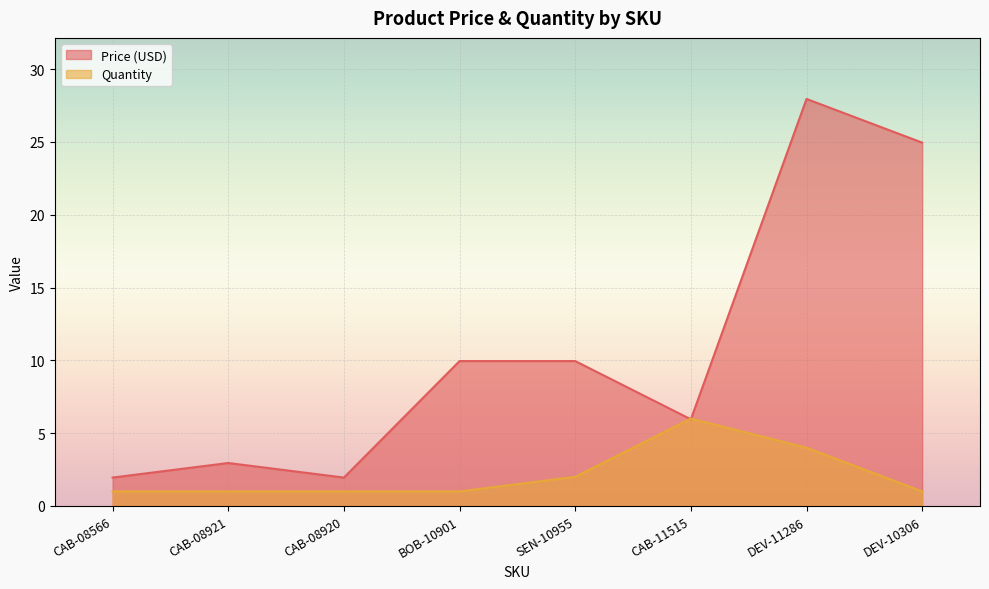

Between SEN-10955 and DEV-11286, which series saw the biggest shift?

Price (USD)